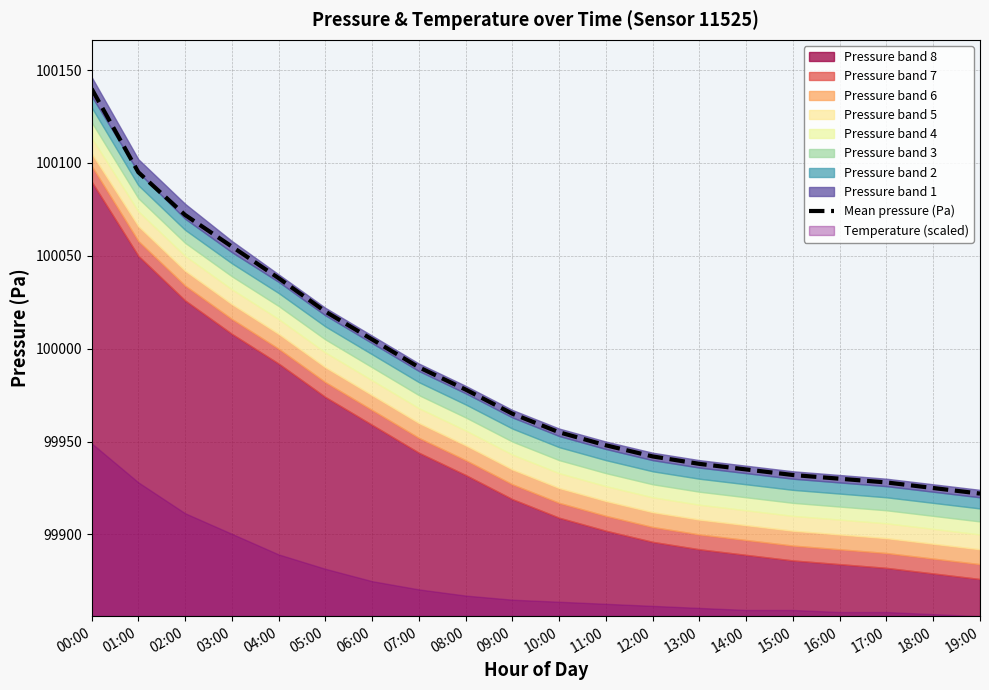

Reading right to left, extract all data points from this chart.

19:00=99922	18:00=99925	17:00=99928	16:00=99930	15:00=99932	14:00=99935	13:00=99938	12:00=99942	11:00=99948	10:00=99955	09:00=99965	08:00=99978	07:00=99990	06:00=100005	05:00=100020	04:00=100038	03:00=100055	02:00=100072	01:00=100095	00:00=100140